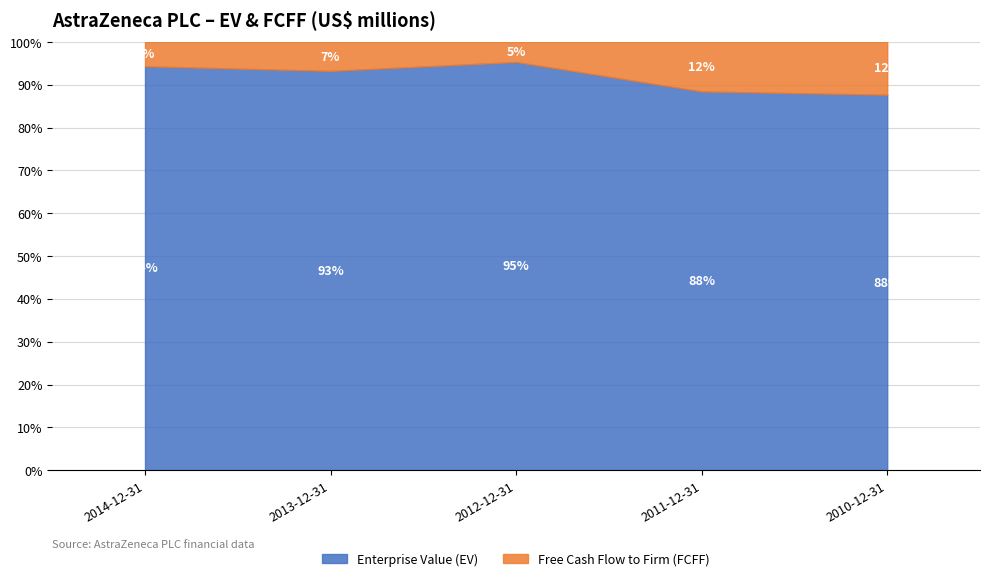

At which label does Enterprise Value (EV) reach its peak?

2012-12-31